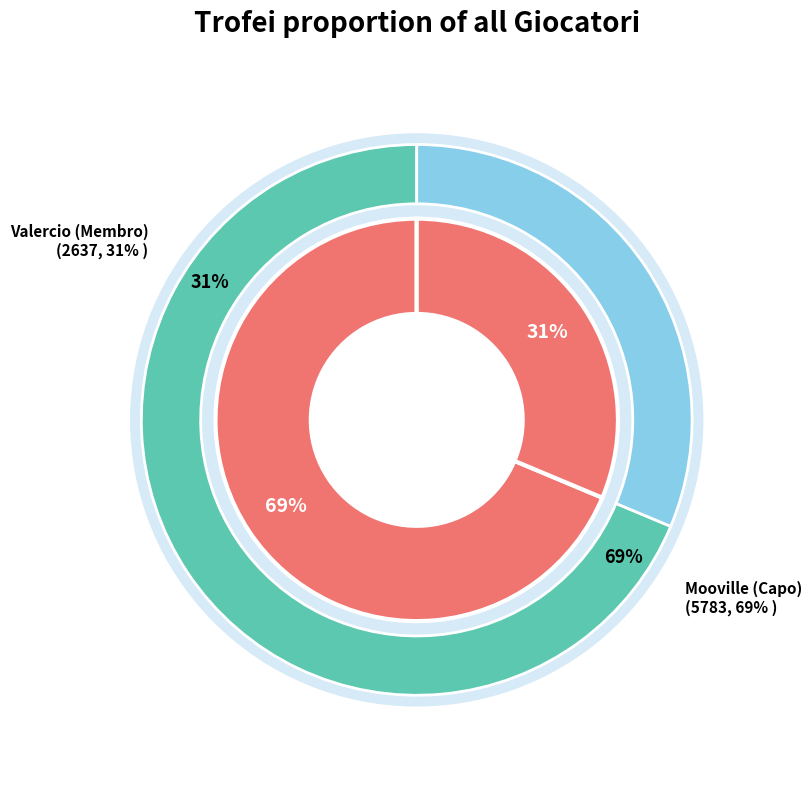

To the nearest percent, what is the difference between the Mooville (Capo) and Valercio (Membro) slice percentages?

37%